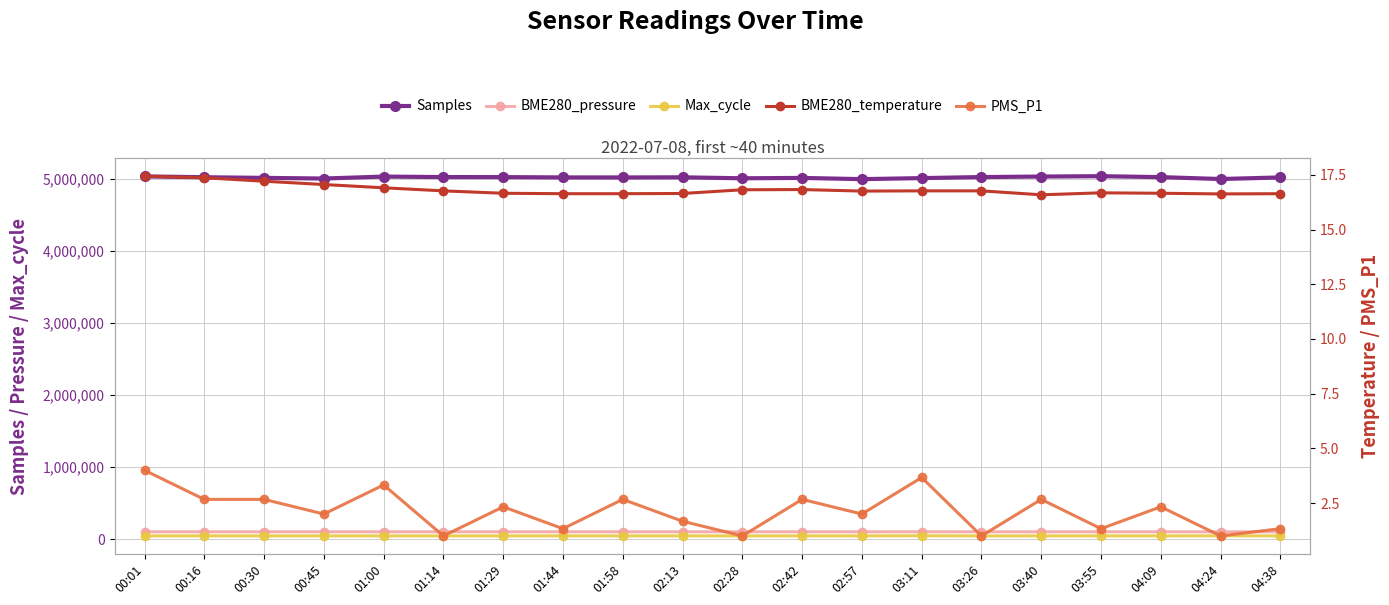

What are all the series names shown in the legend?

Samples, BME280_pressure, Max_cycle, BME280_temperature, PMS_P1